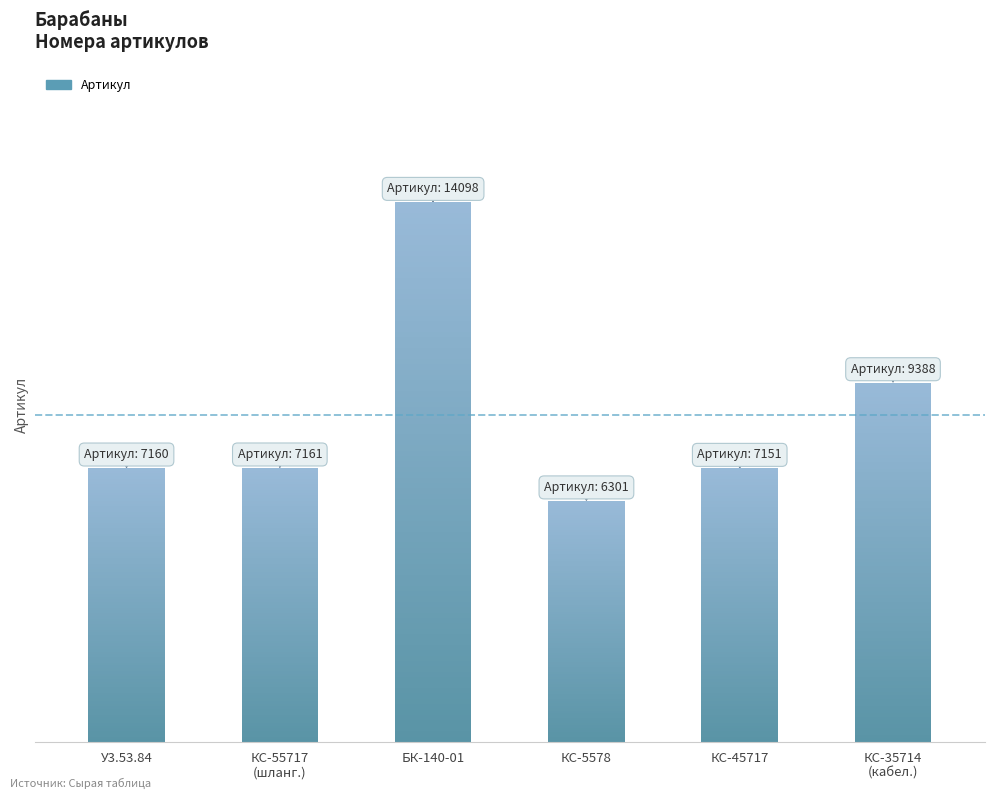

Rank the categories by value from lowest to highest.

Барабан КС-5578.26.260, Барабан КС-45717.26.110, Барабан У3.53.84.000, Барабан КС-55717.84.530 (шланговый), Барабан КС-35714.80.540 кабельный, Барабан кабельный БК-140-01